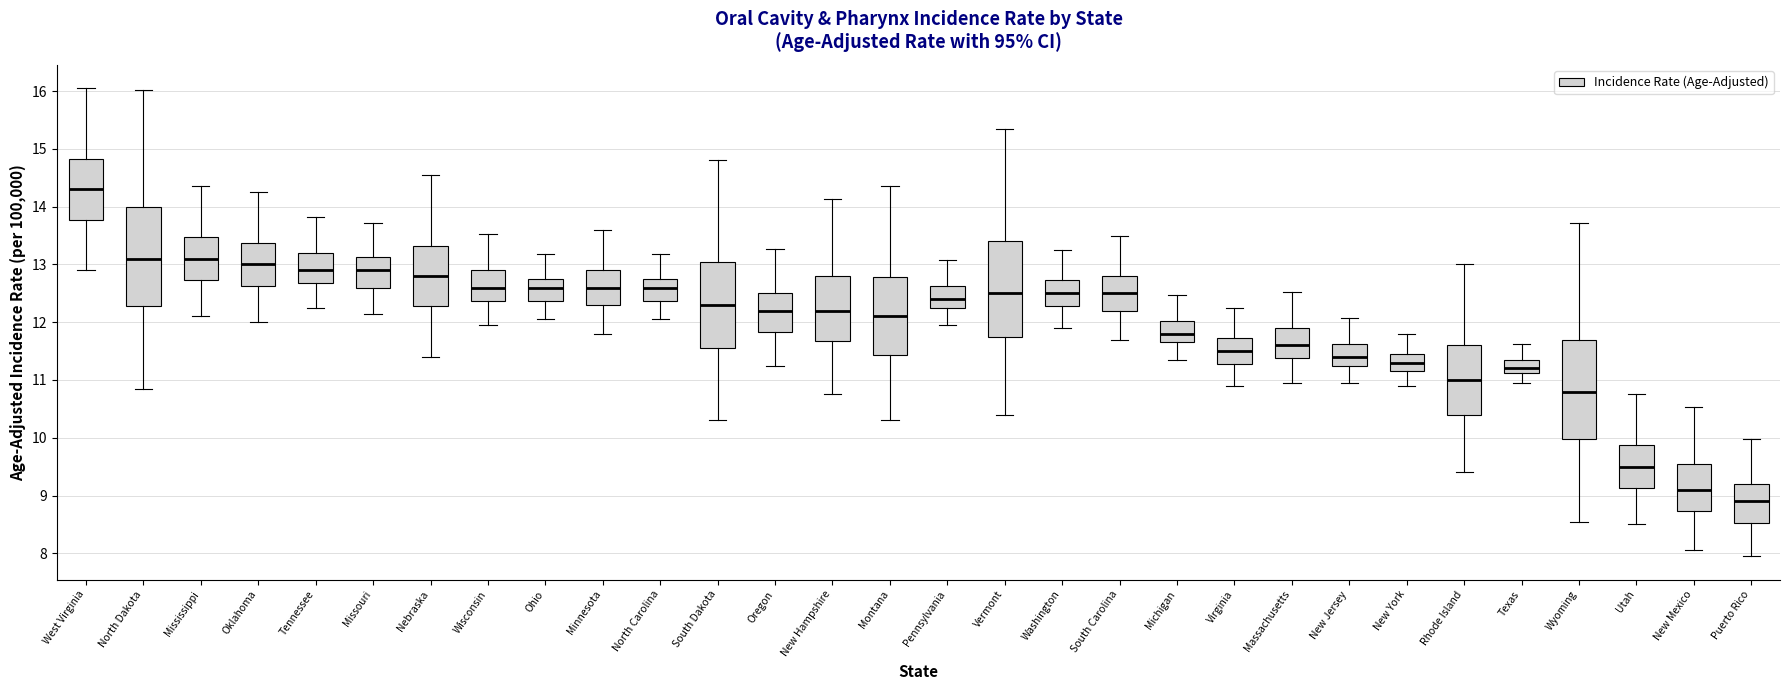

Where does the upper whisker of the box for Puerto Rico end on the y-axis? The values are not printed on the chart, so give them approximately, as read against the axis.

10.0